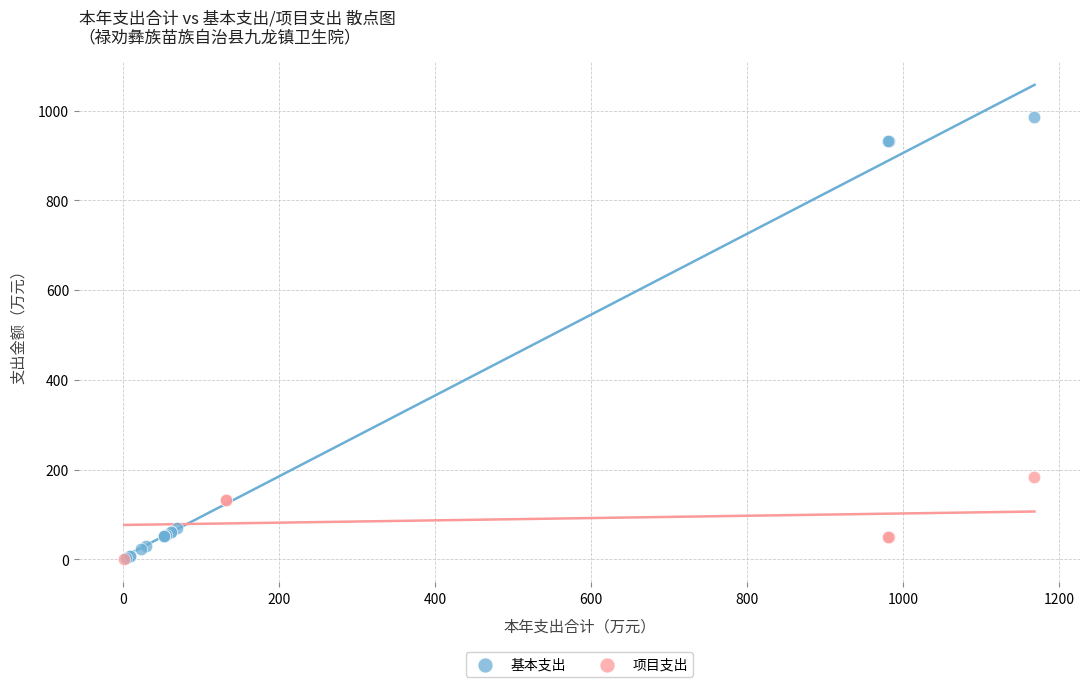

Which series reaches the maximum Y coordinate?

基本支出